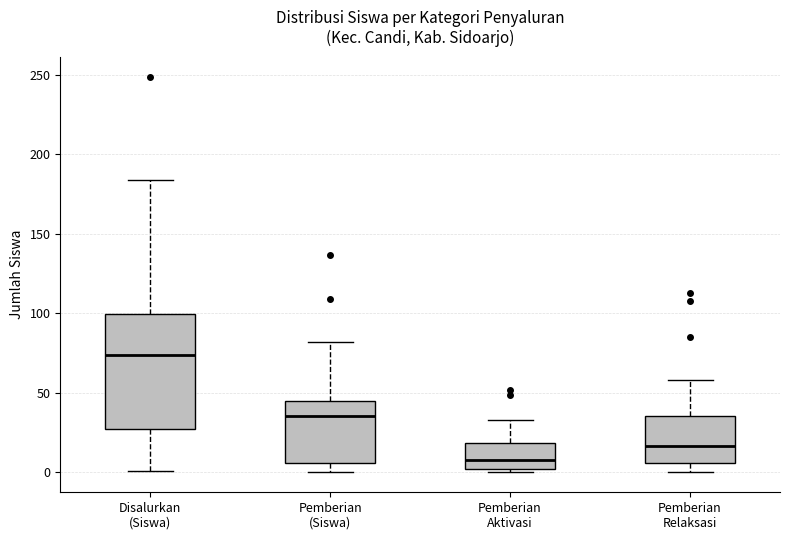

Where does the upper whisker of the box for Disalurkan (Siswa) end on the y-axis? The values are not printed on the chart, so give them approximately, as read against the axis.

185